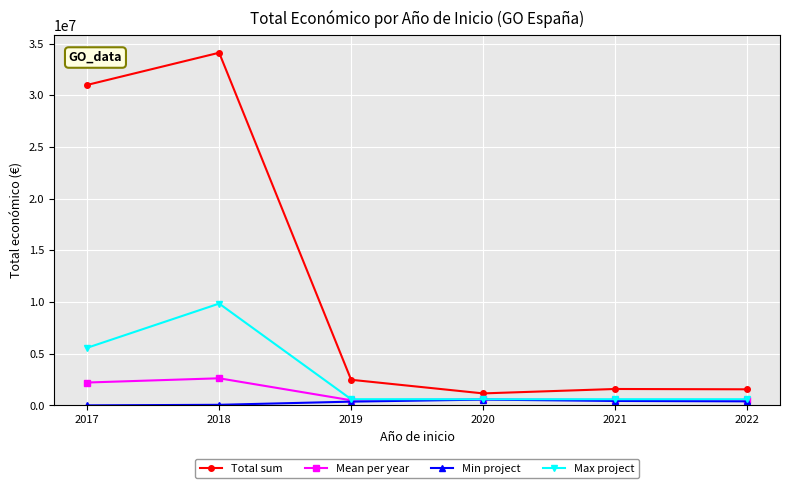

Which series has the widest spread of values?

Total sum